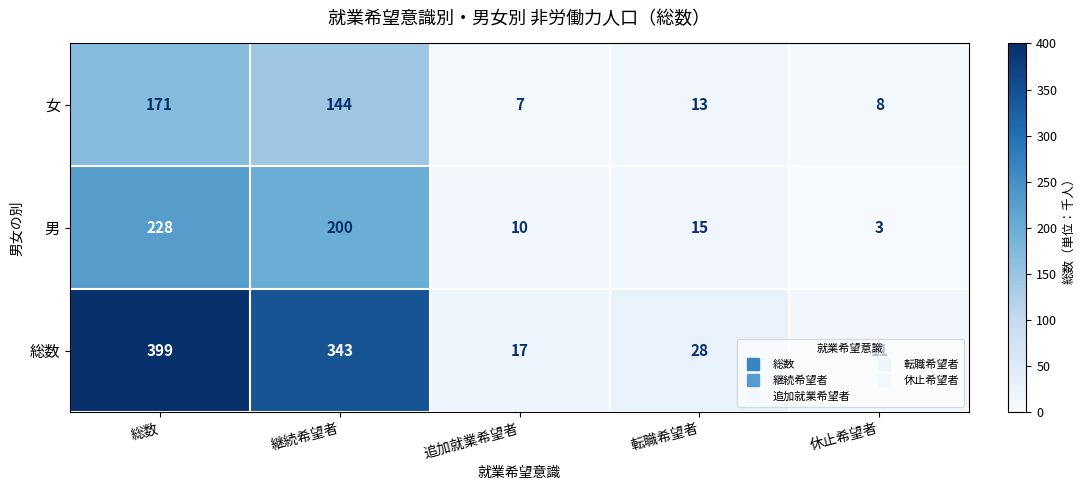

Between 総数 and 追加就業希望者, which series saw the biggest shift?

総数